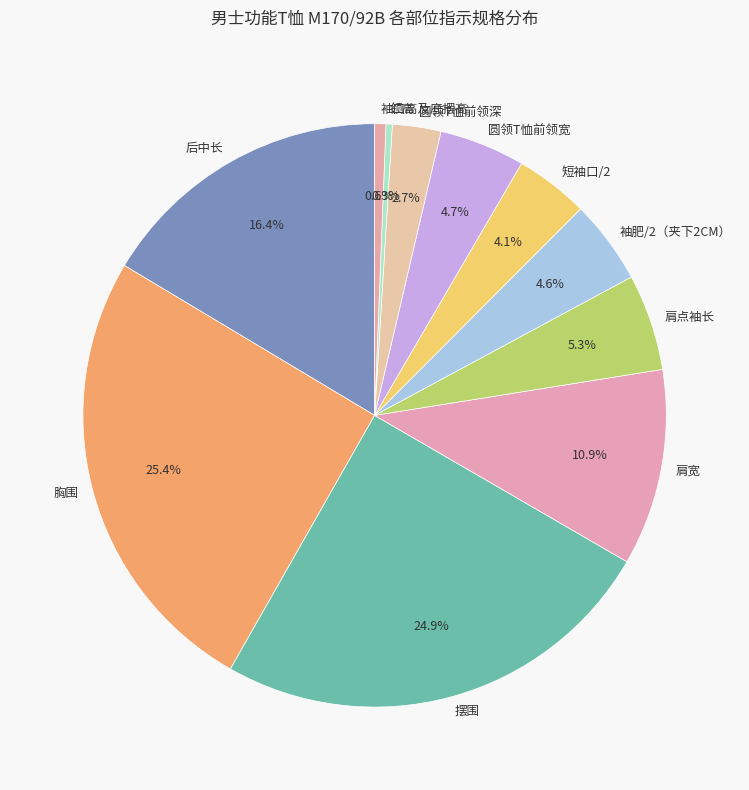

Between 圆领T恤前领深 and 短袖口/2, which is larger?

短袖口/2